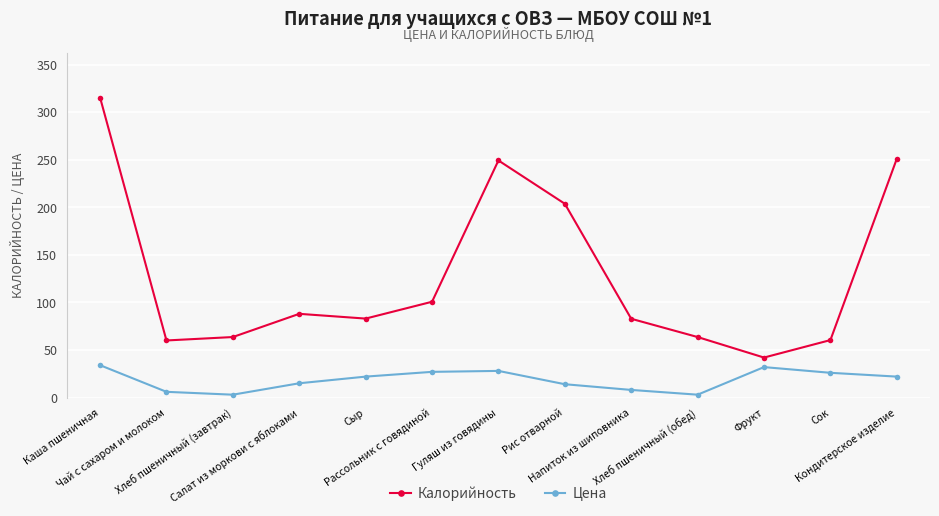

List the series in order of their peak value, highest first.

Калорийность, Цена